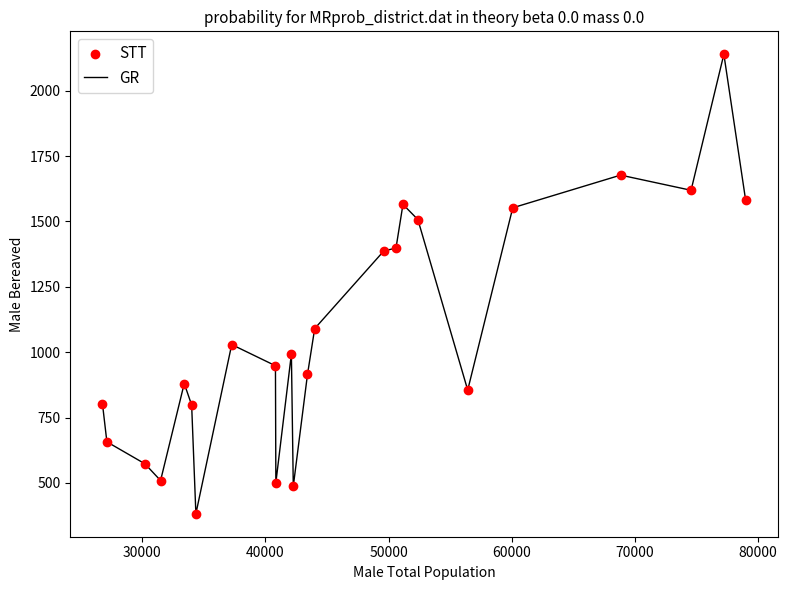

What is the difference between the maximum and minimum values?

1757